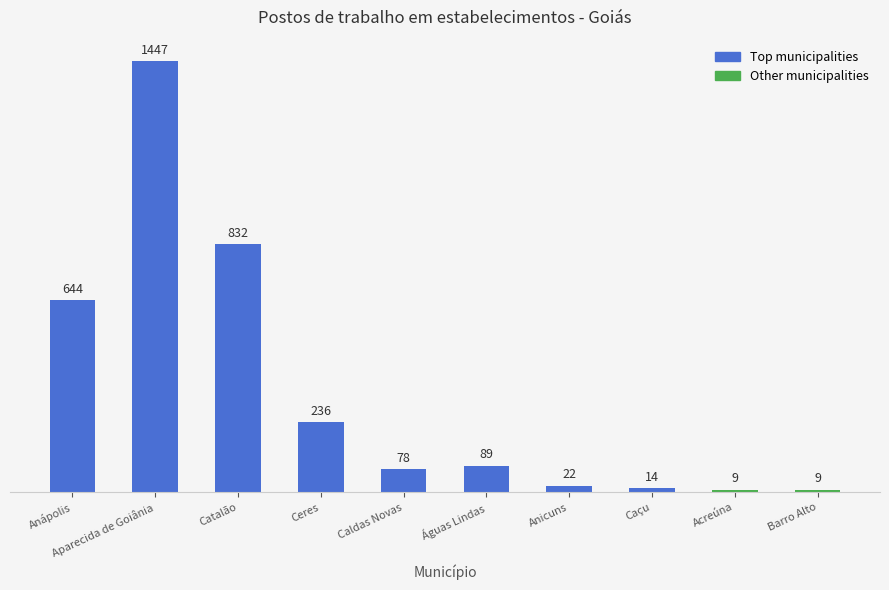

Is it true that the value at Anápolis is 644?

True